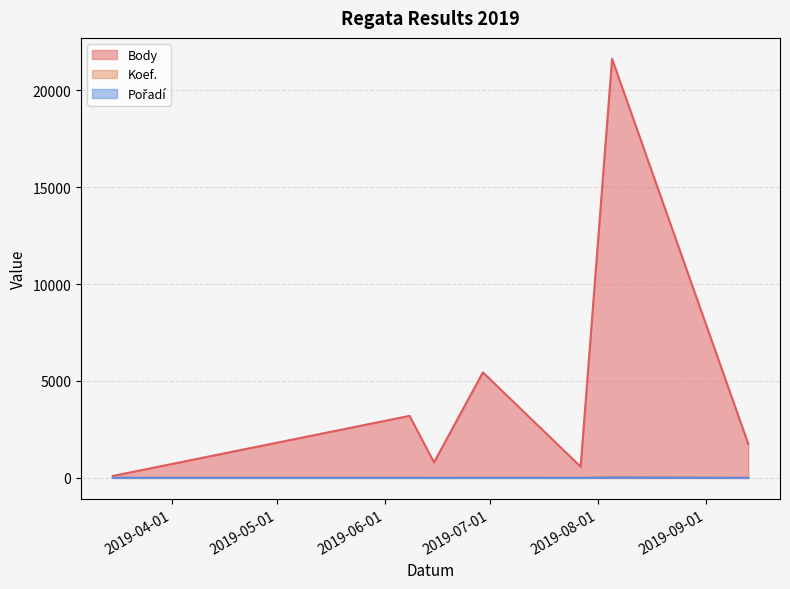

Count the number of categories in the chart.

7